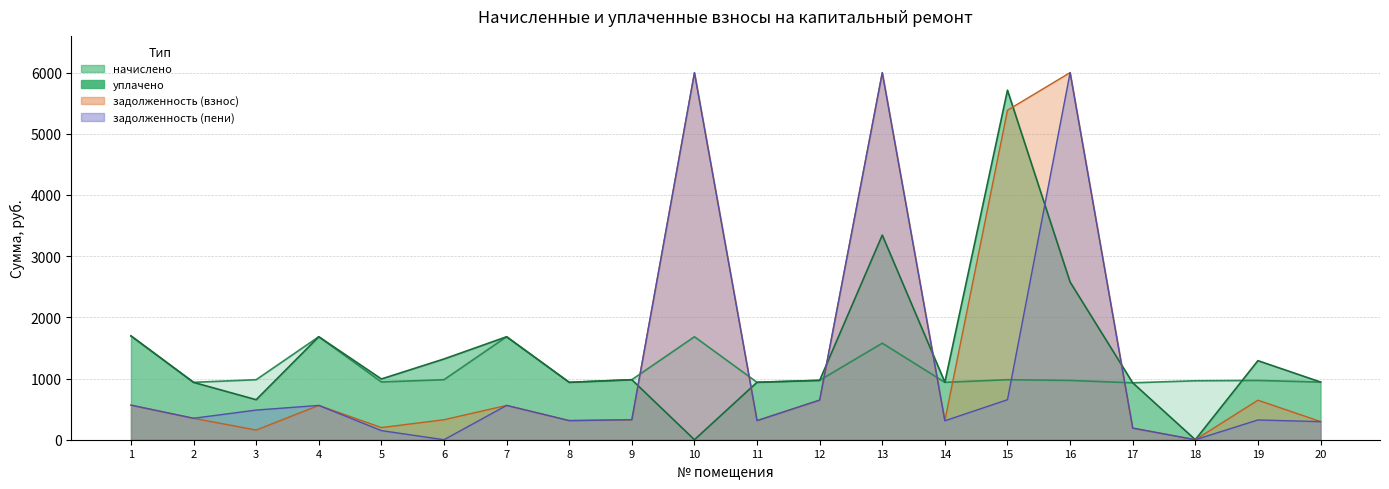

Between 7 and 8, which is larger?

7